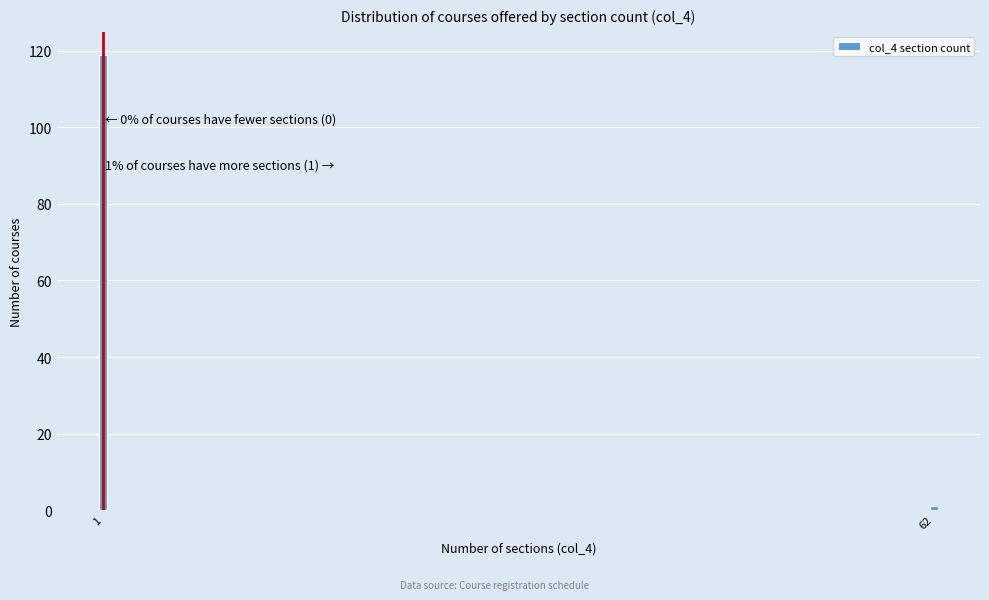

Reading left to right, extract all data points from this chart.

119	1